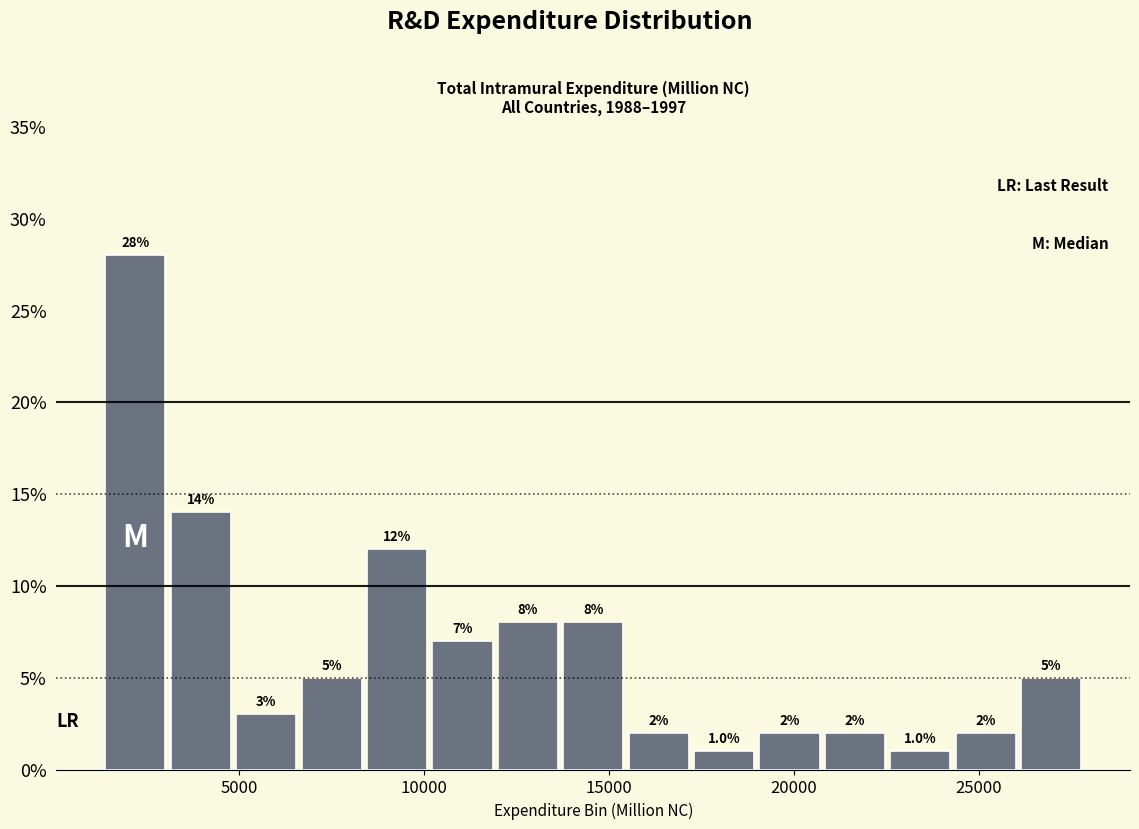

Around what value on the x-axis is the tallest bar? Give the approximate position of its centre, as read against the axis.

2000